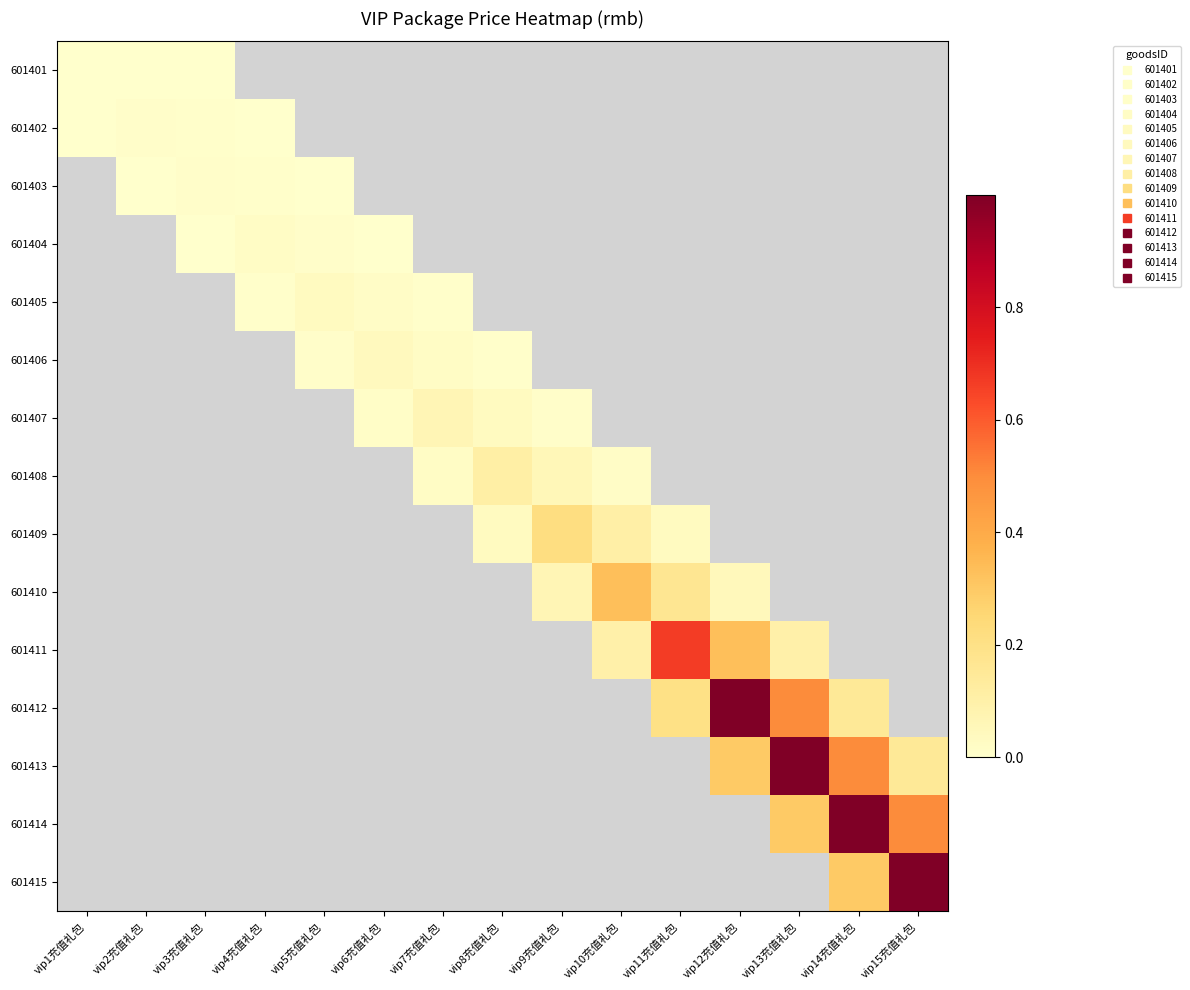

List the series in order of their peak value, lowest first.

601401, 601402, 601403, 601404, 601405, 601406, 601407, 601408, 601409, 601410, 601411, 601412, 601413, 601414, 601415